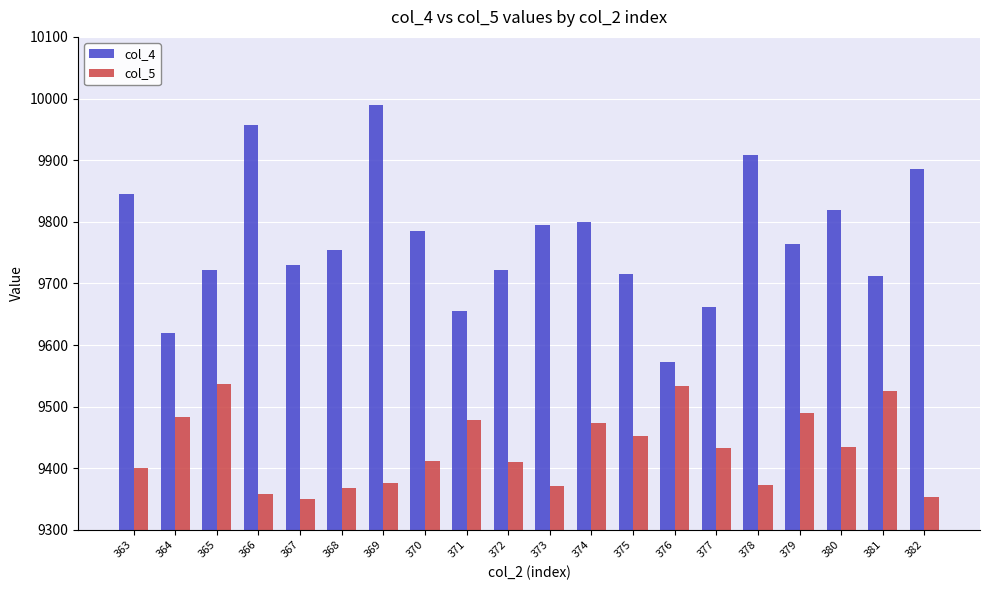

Between 377 and 379, which series saw the biggest shift?

col_4